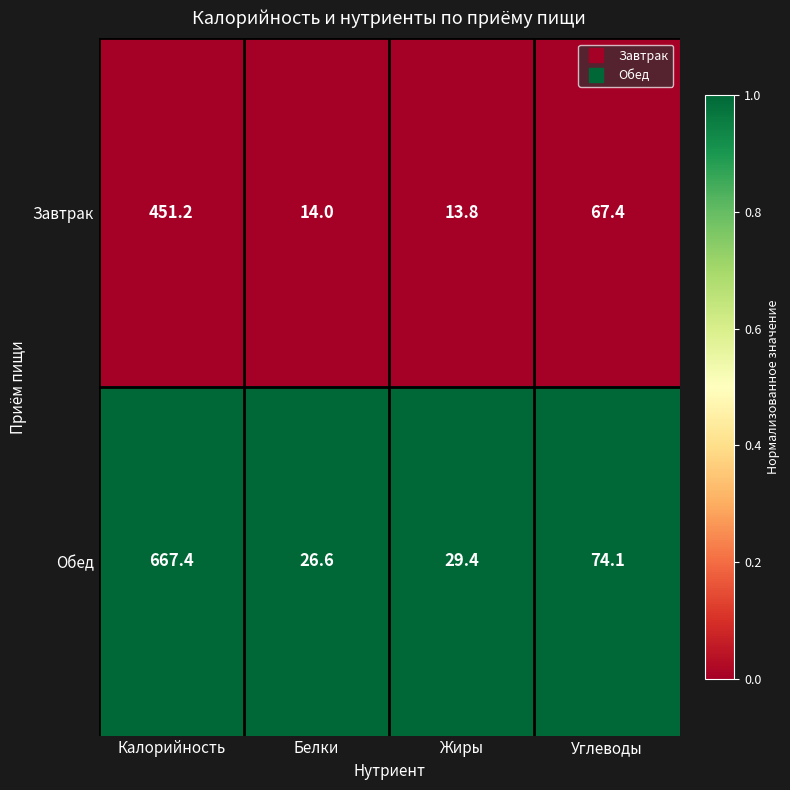

What is the difference between the highest and lowest values at Белки?

12.6